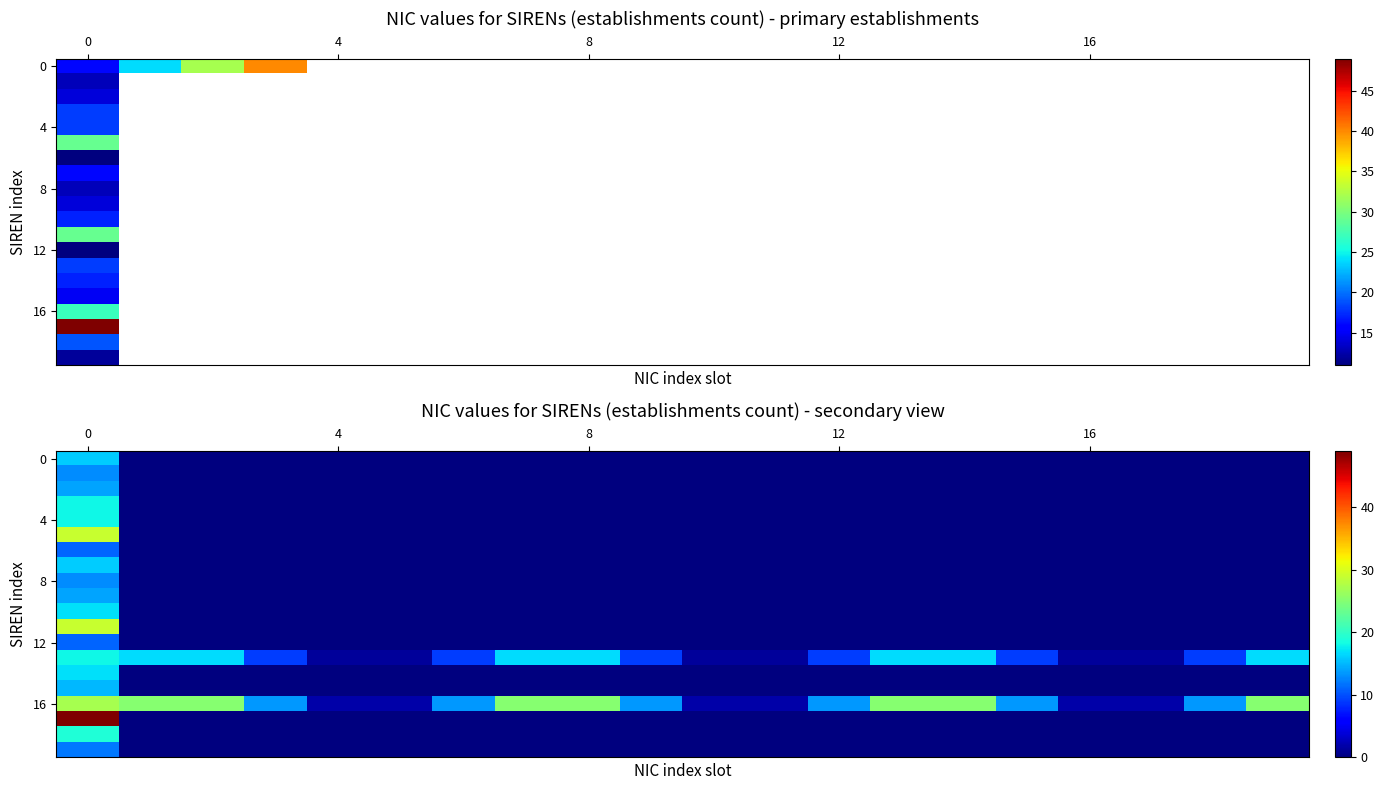

How many values in 4 are above zero?

1